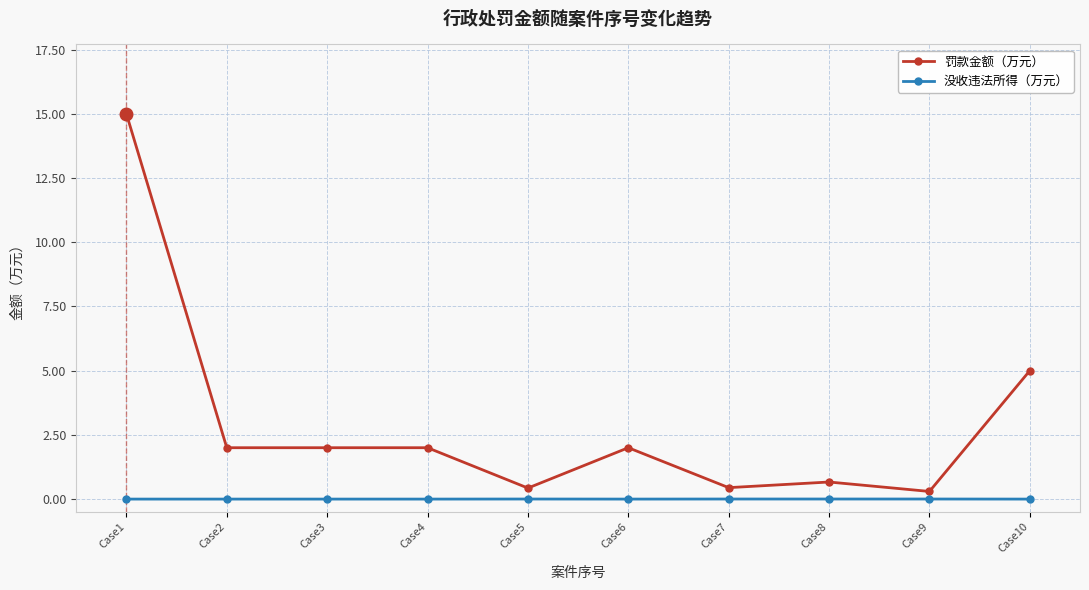

True or false: 没收违法所得（万元） and 罚款金额（万元） cross at least once.

False